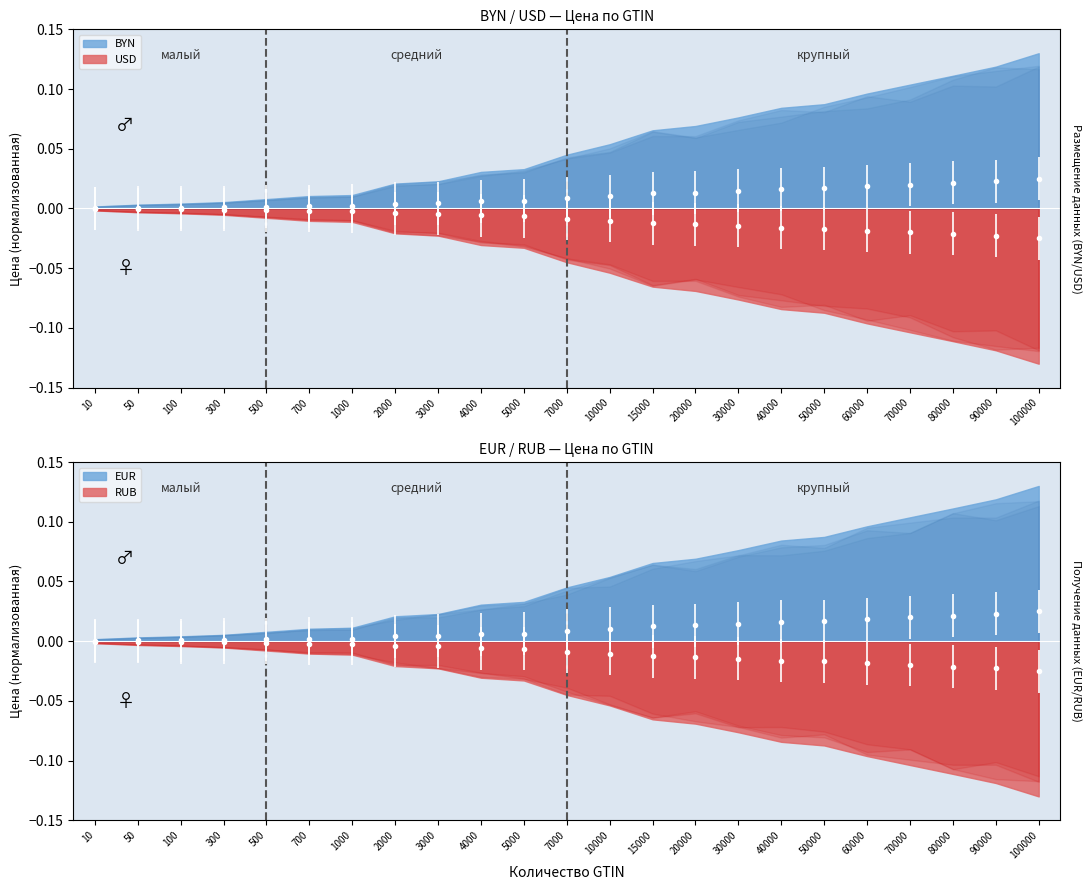

Is it true that BYN equals 0.0 at 700?

False